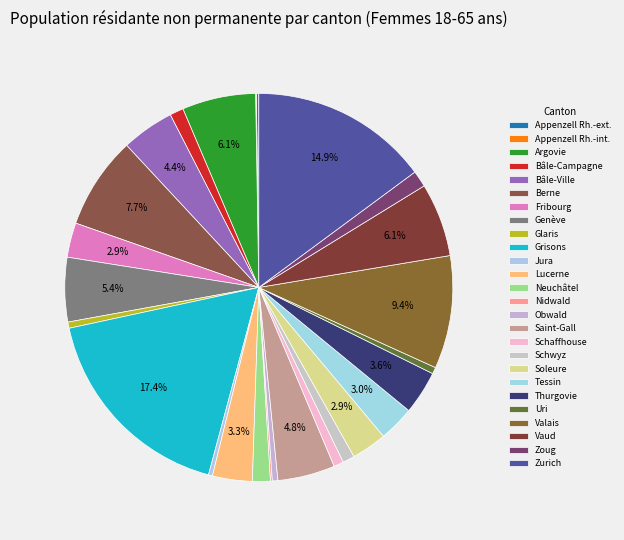

Does any single category account for the majority?

No